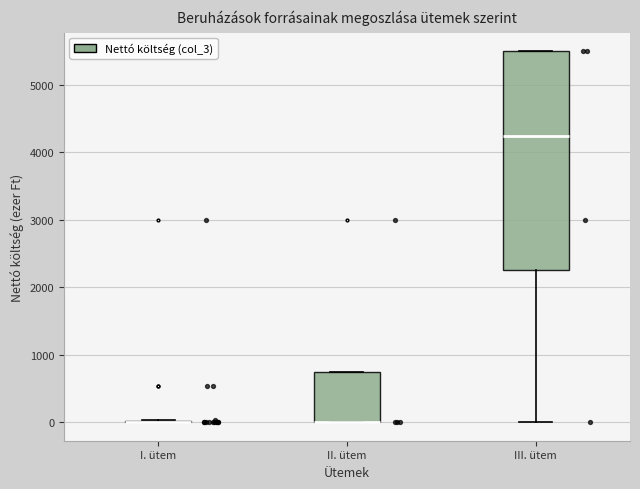

Reading left to right, transcribe this box plot: for each box, give where its median line is, the range the box spans, and where its two whiskers end, as read against the y-axis. The values are not printed on the chart, so give them approximately, as read against the axis.

I. ütem: box collapsed to a line at 0, whiskers 0 to 0
II. ütem: median 0 (drawn on the box's lower edge), box 0 to 800, whiskers 0 to 800
III. ütem: median 4300, box 2300 to 5500, whiskers 0 to 5500